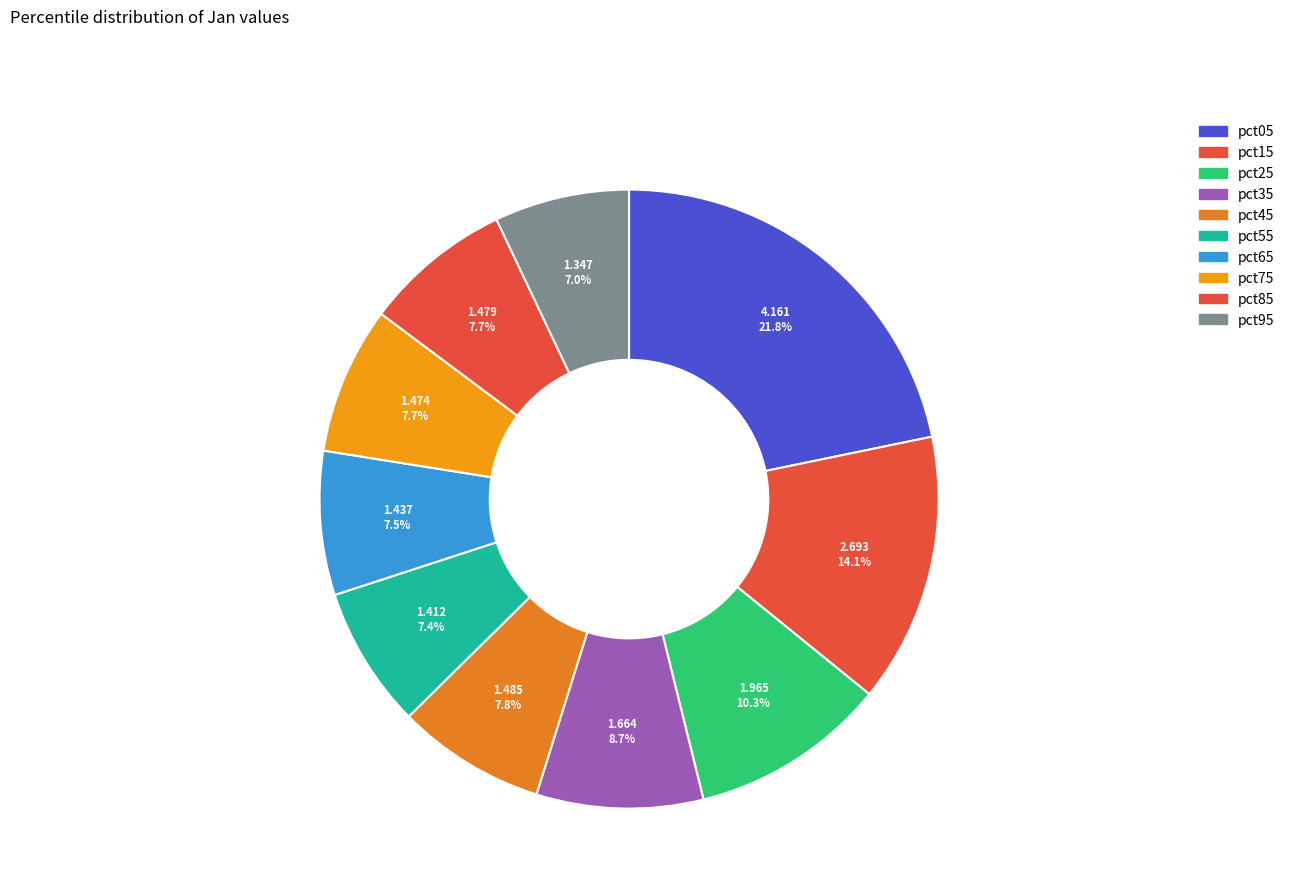

Count the number of slices in the pie.

10